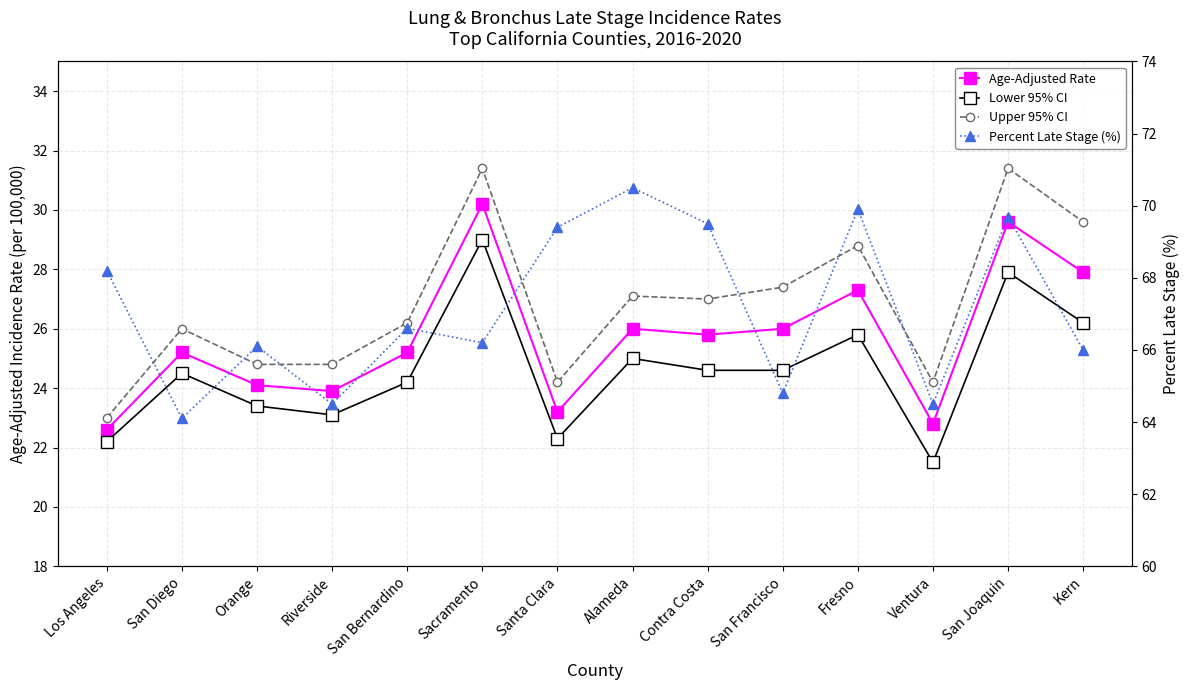

True or false: Percent Late Stage (%) and Upper 95% CI cross at least once.

False